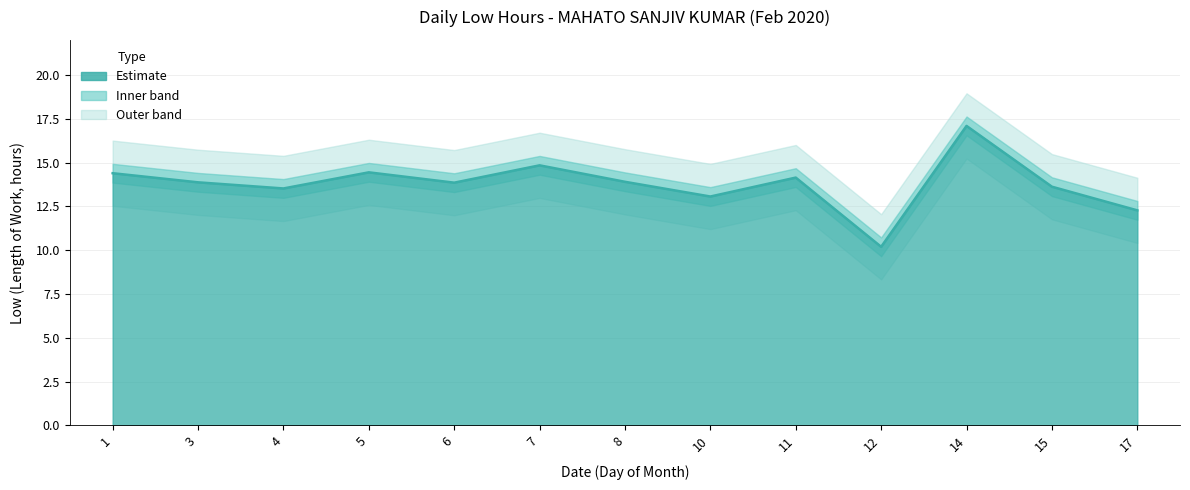

Rank the categories by value from highest to lowest.

14, 7, 5, 1, 11, 8, 3, 6, 15, 4, 10, 17, 12